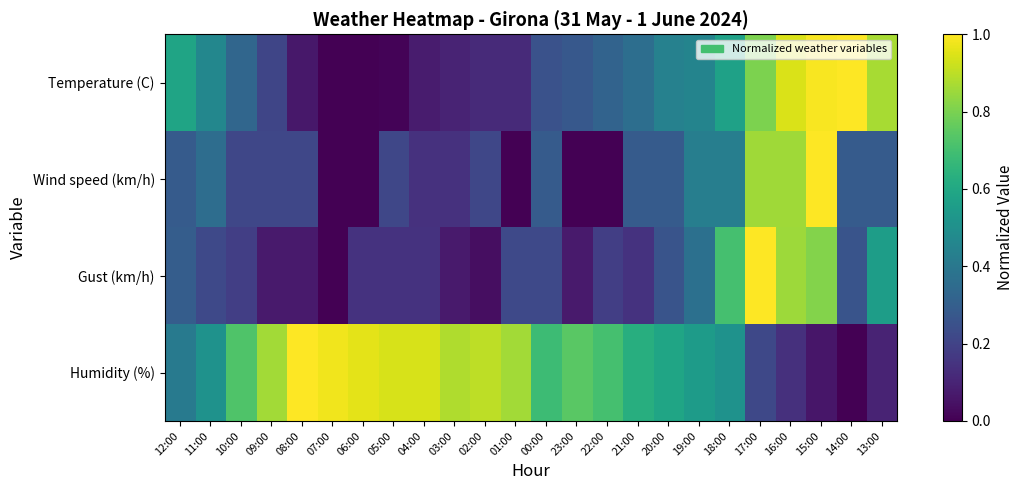

Count the number of data series in this chart.

4